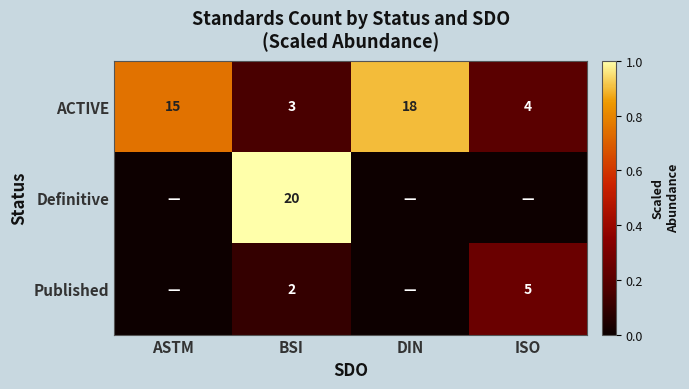

Is it true that ACTIVE equals 15 at ASTM?

True